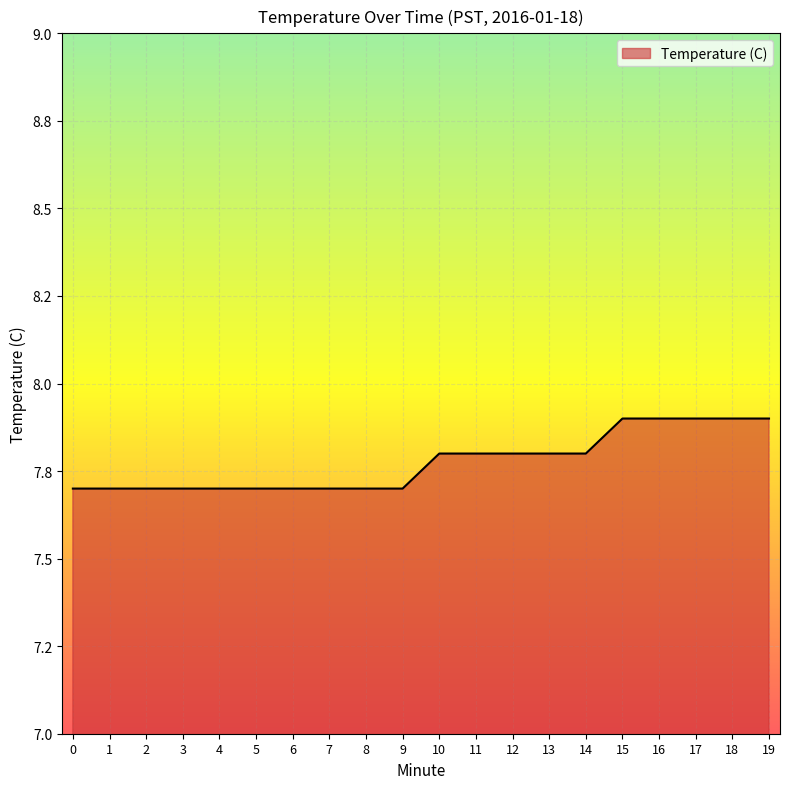

At which category does the chart reach its peak across all series?

15